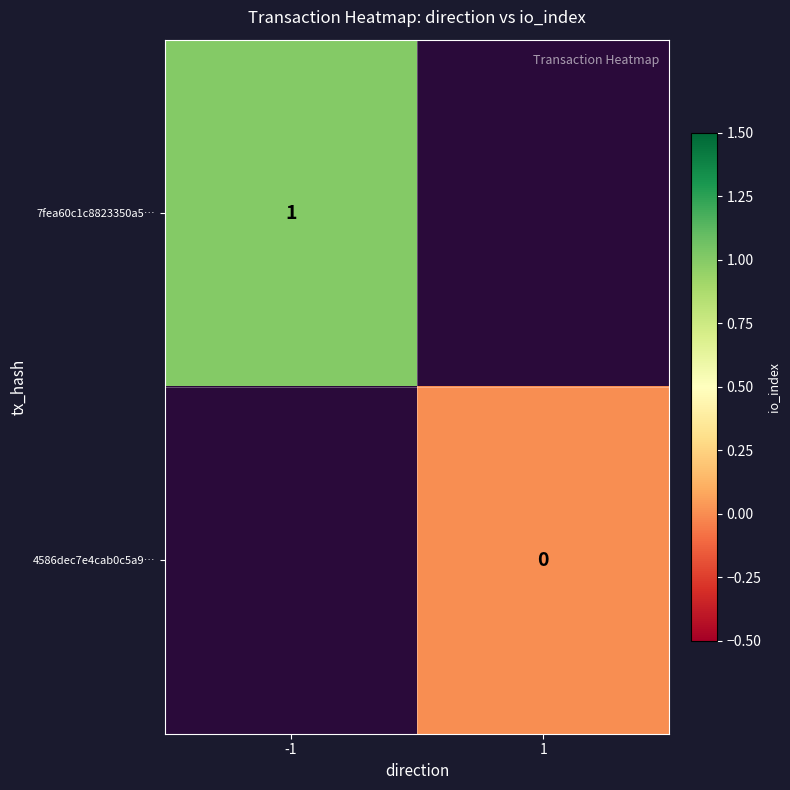

The value of 7fea60c1c8823350a5… at -1 is 2. True or false?

False